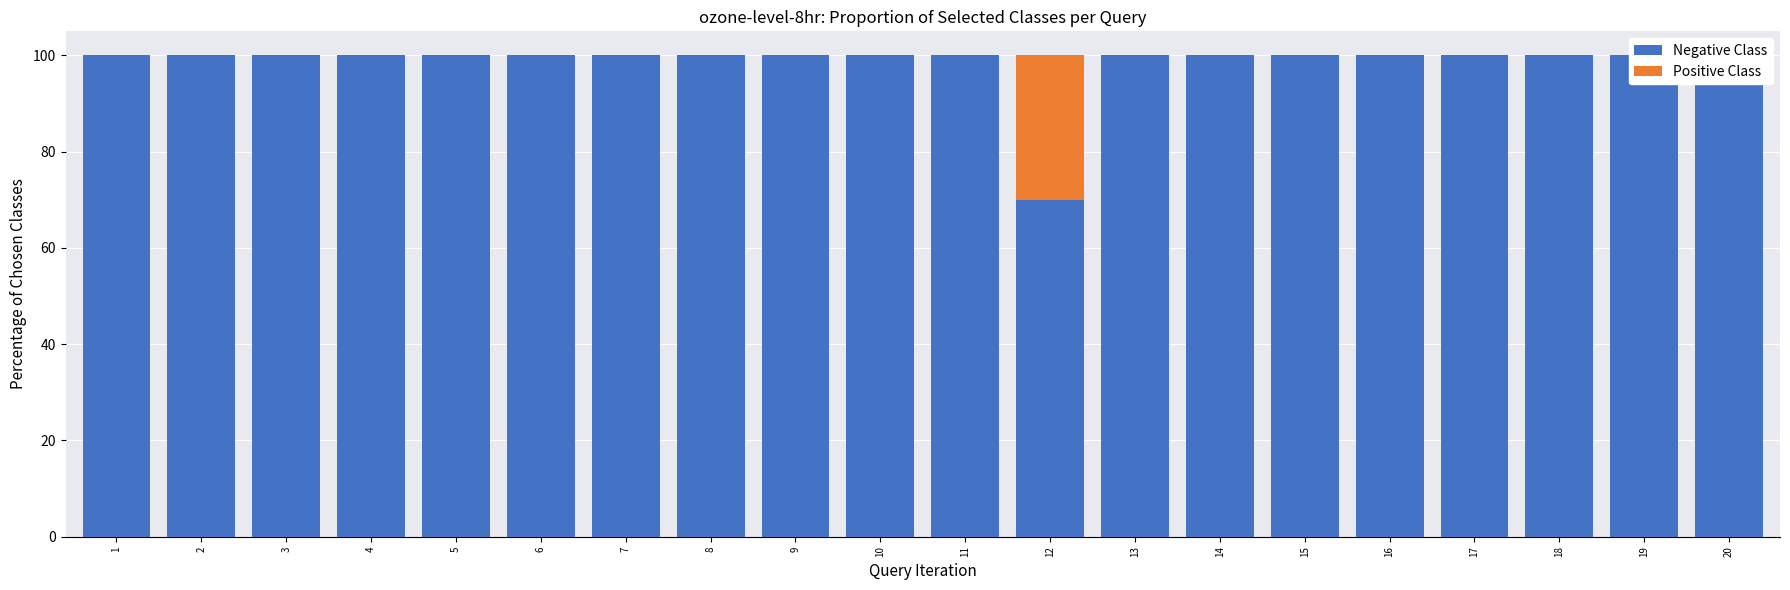

At how many categories does at least one series exceed 18?

20